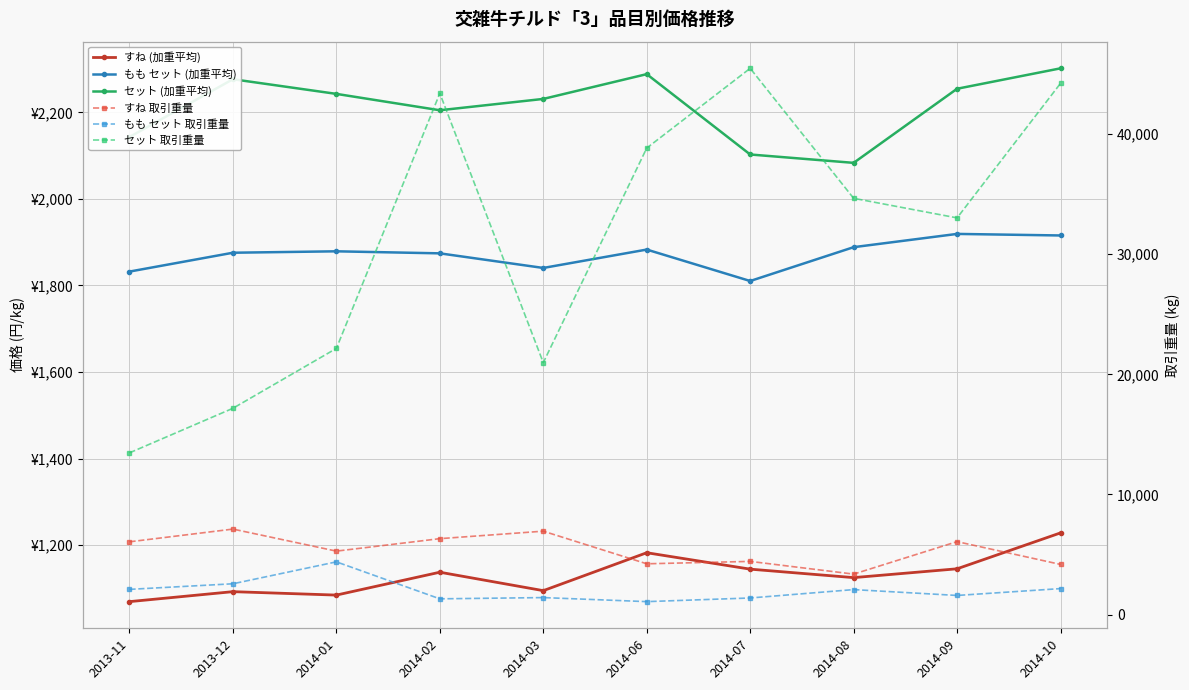

What is the greatest value displayed?

45470.7